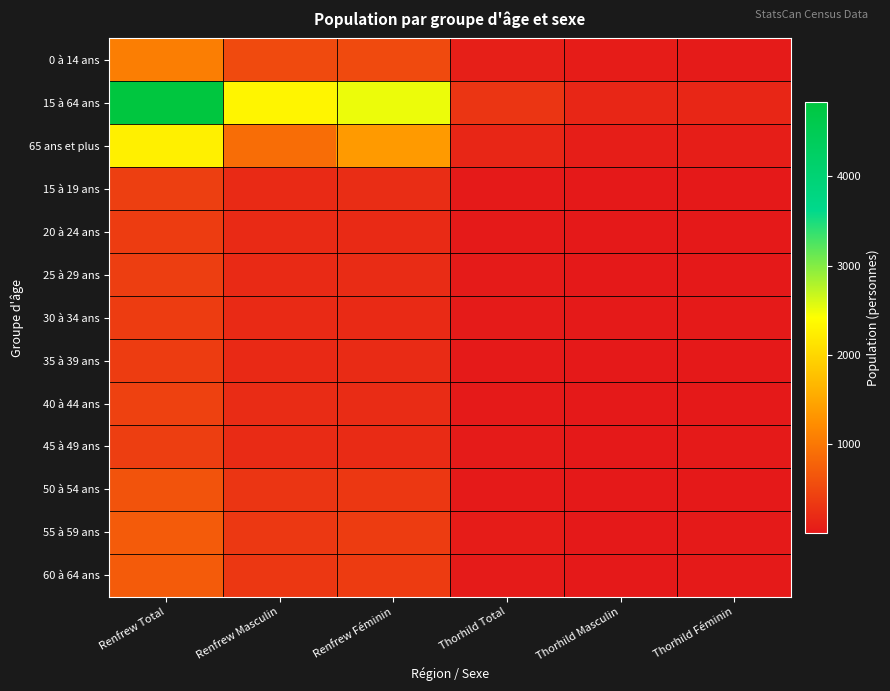

Rank the series by their maximum value, from highest to lowest.

15 à 64 ans, 65 ans et plus, 0 à 14 ans, 55 à 59 ans, 60 à 64 ans, 50 à 54 ans, 40 à 44 ans, 15 à 19 ans, 25 à 29 ans, 45 à 49 ans, 35 à 39 ans, 20 à 24 ans, 30 à 34 ans